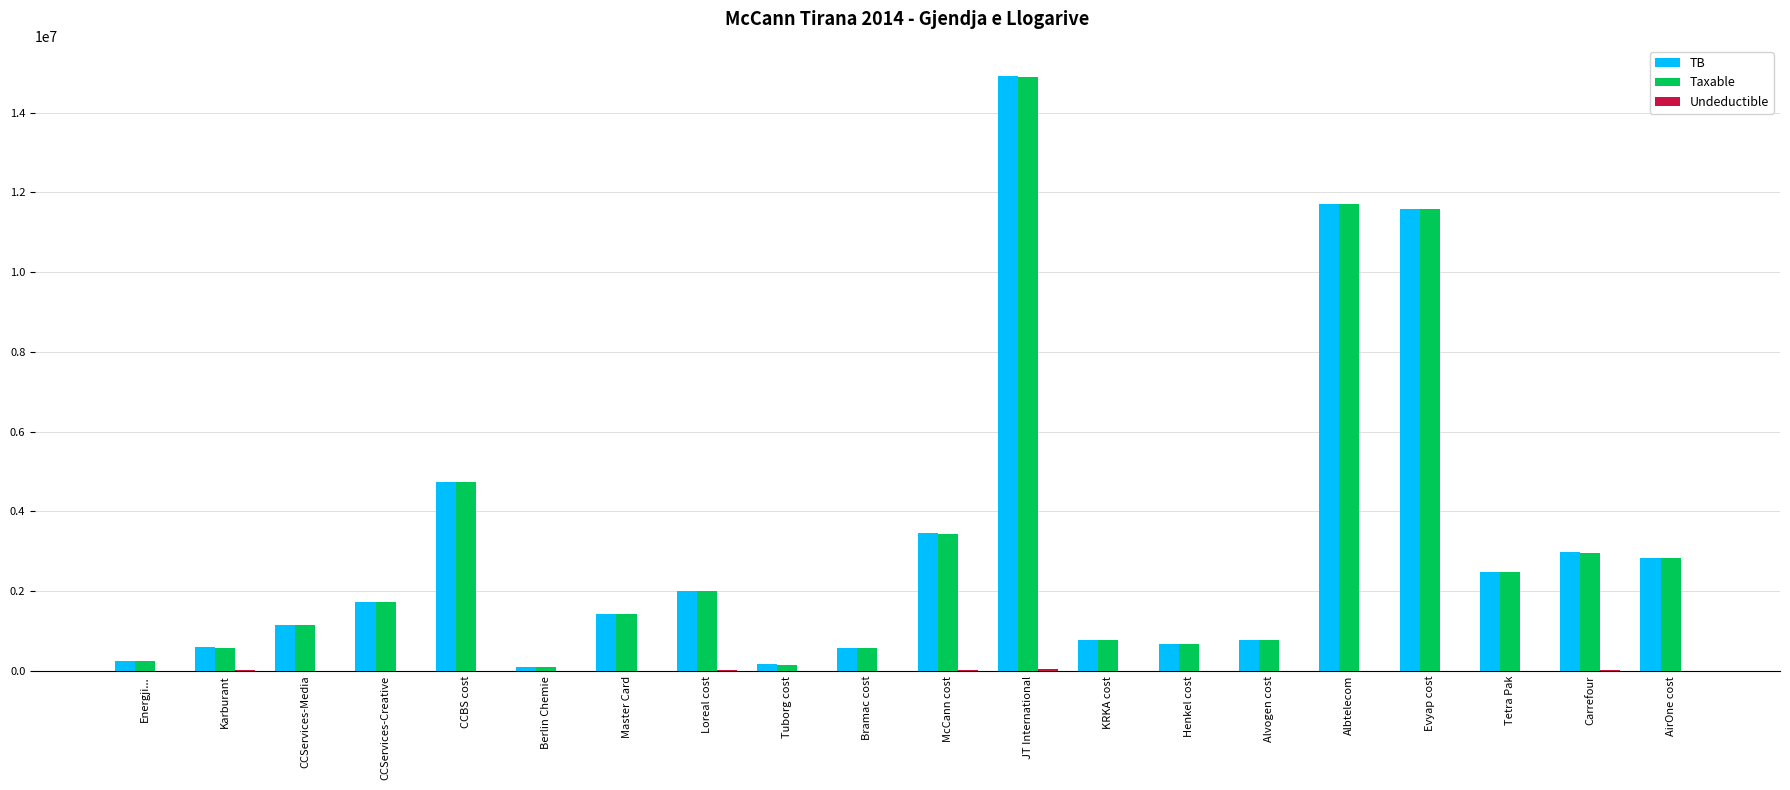

What is the greatest value displayed?

14931158.8